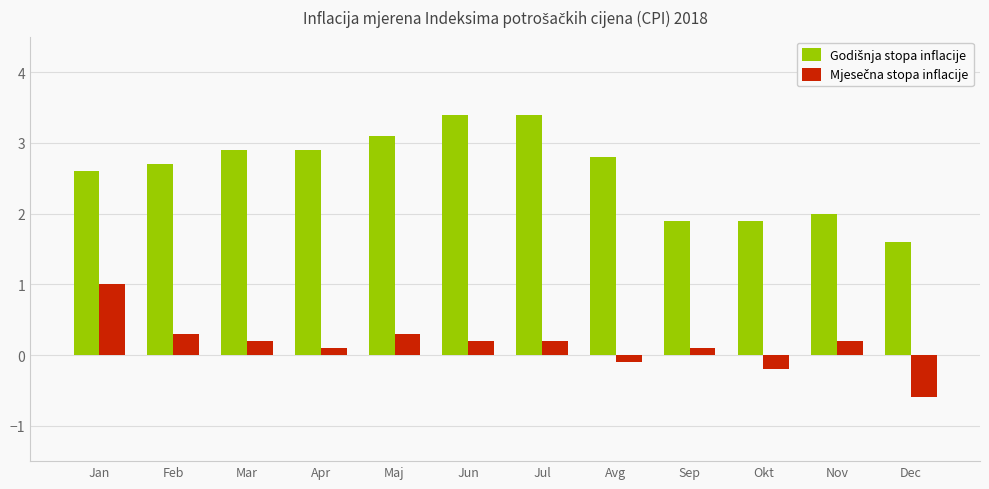

Which category has the lowest value across all series?

Dec